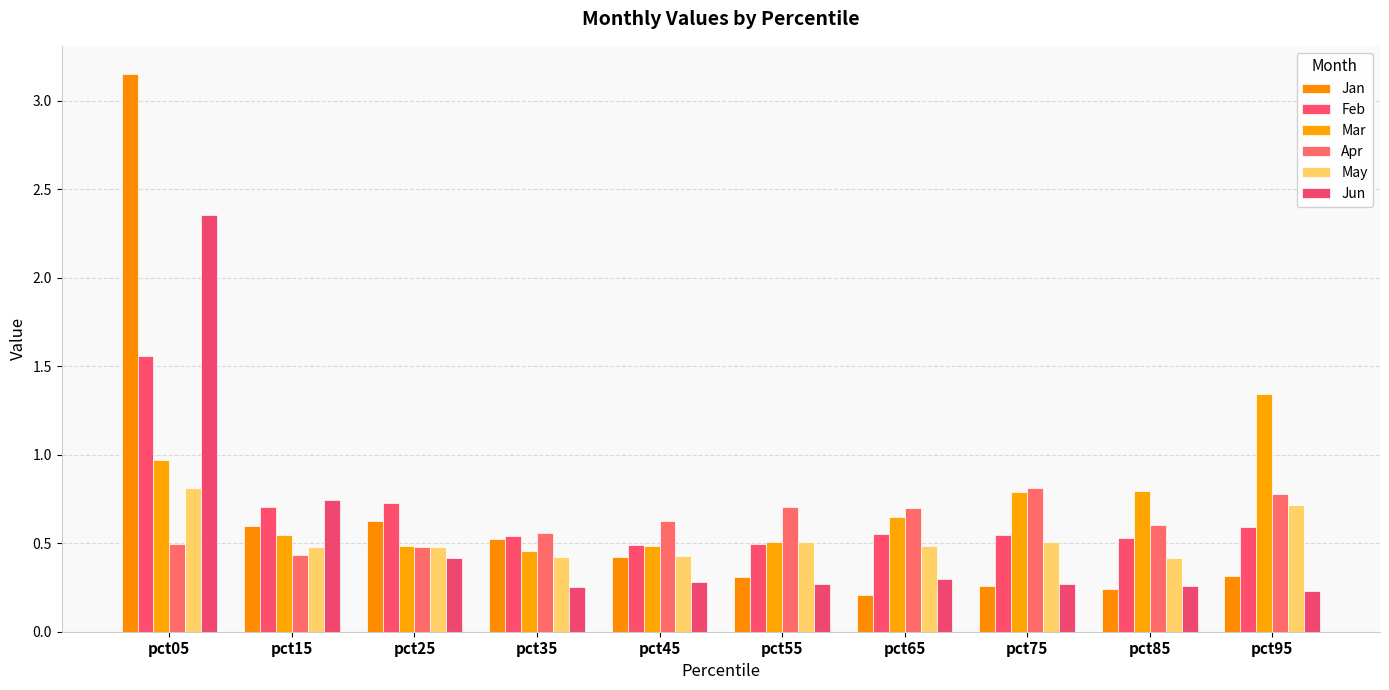

Which series has the largest total across all categories?

Mar